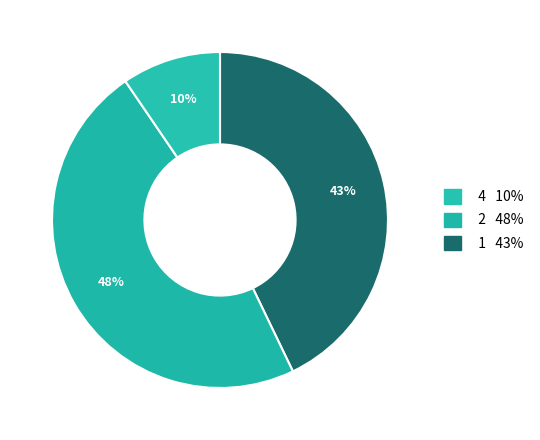

How many slices are in this pie chart?

3